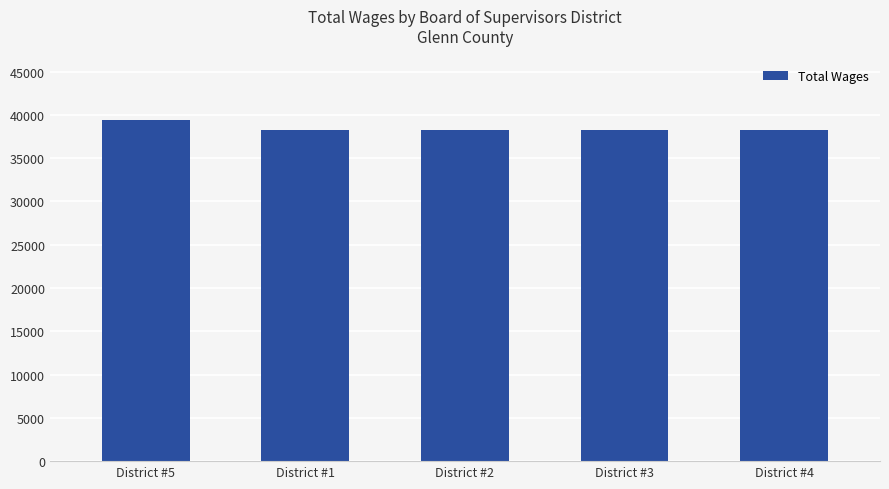

What is the change in value from District #5 to District #4?

-1200